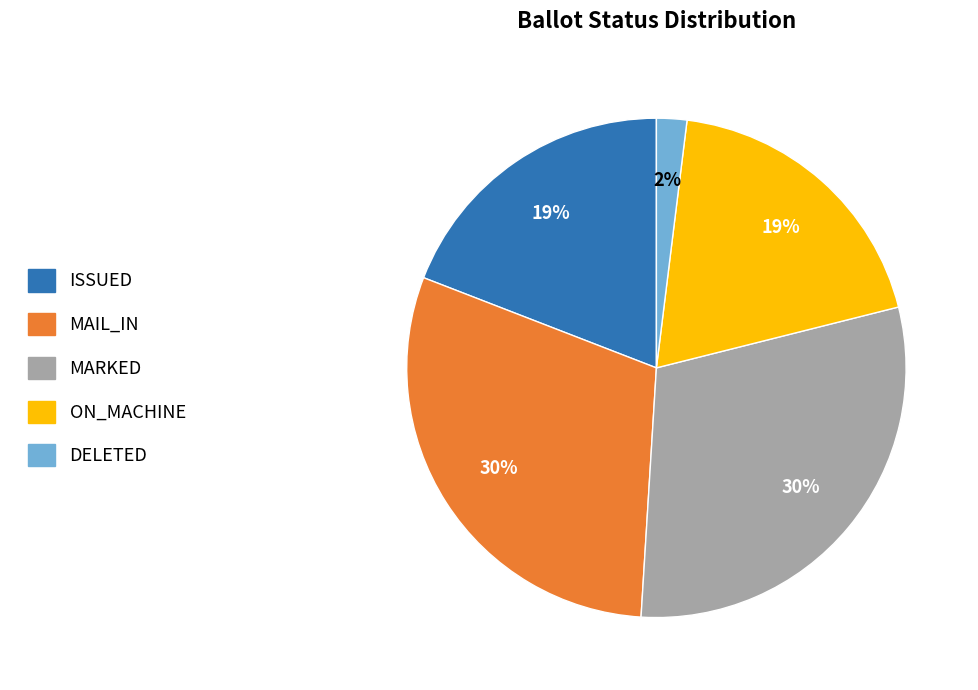

To the nearest percent, what is the difference between the largest and smallest slice percentages?

28%